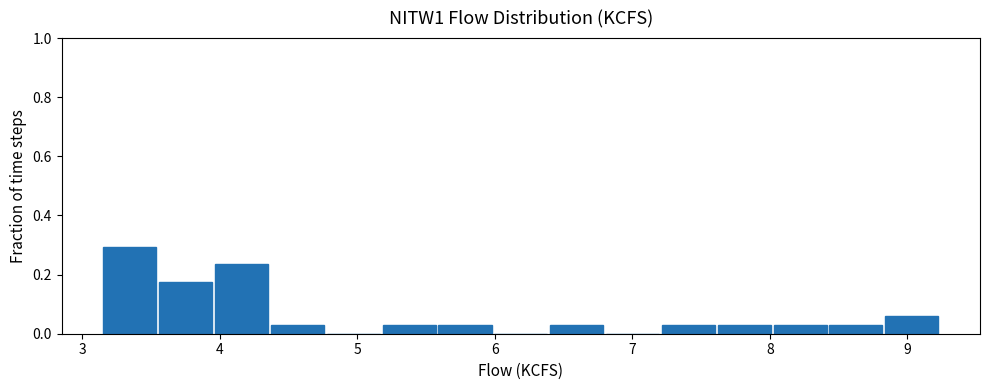

Over which range of the x-axis is the bar tallest?

3.2 to 3.6